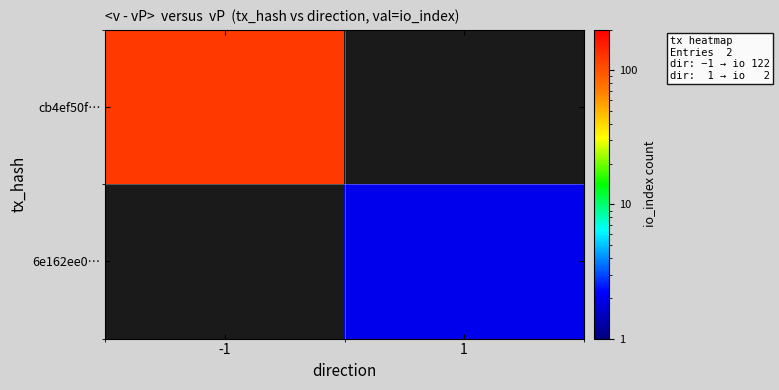

What is the maximum value shown in the chart?

122.0